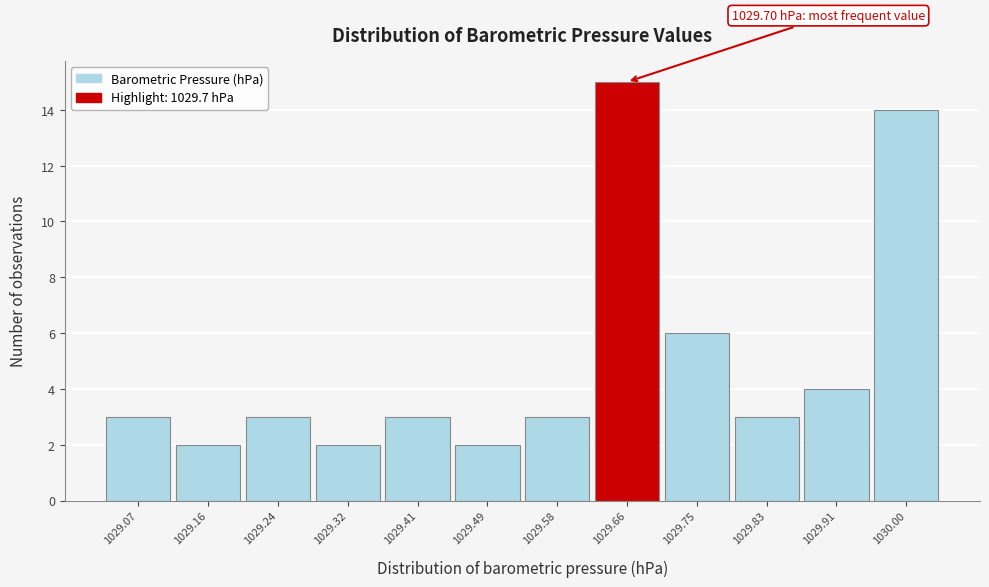

Which range on the x-axis has the tallest bar?

1029.62 to 1029.70